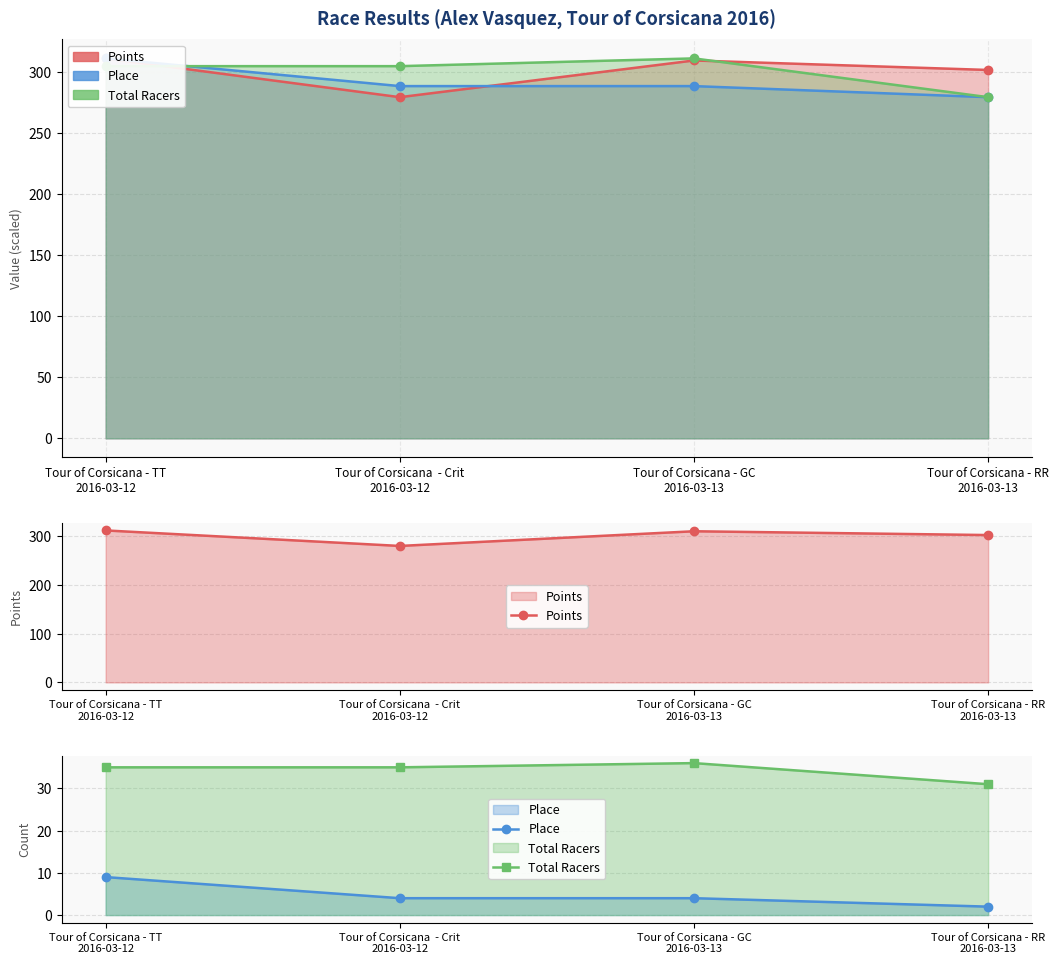

What is the difference between the Points values at Tour of Corsicana  - Crit
2016-03-12 and Tour of Corsicana - TT
2016-03-12?

31.8